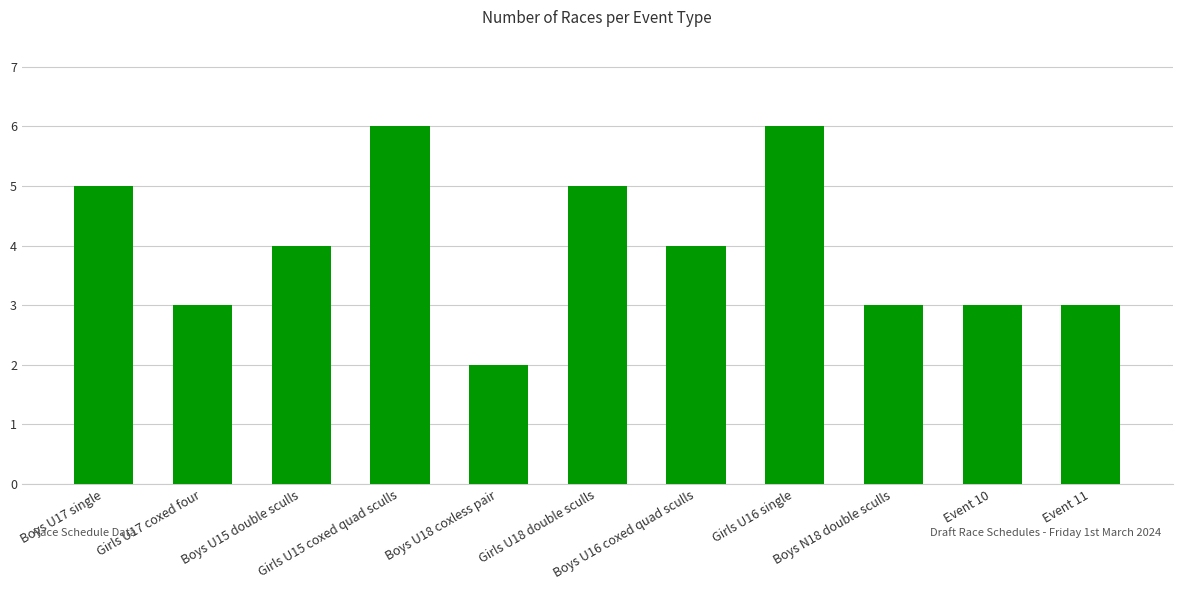

Reading left to right, extract all data points from this chart.

5	3	4	6	2	5	4	6	3	3	3